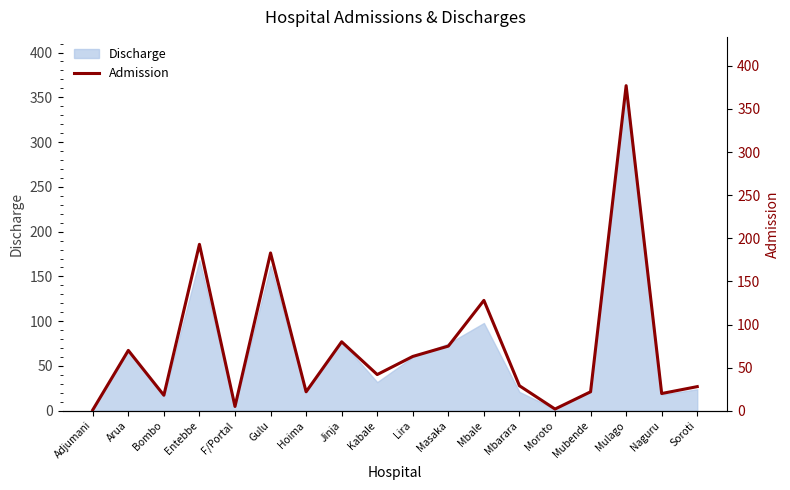

Count the number of categories in the chart.

18